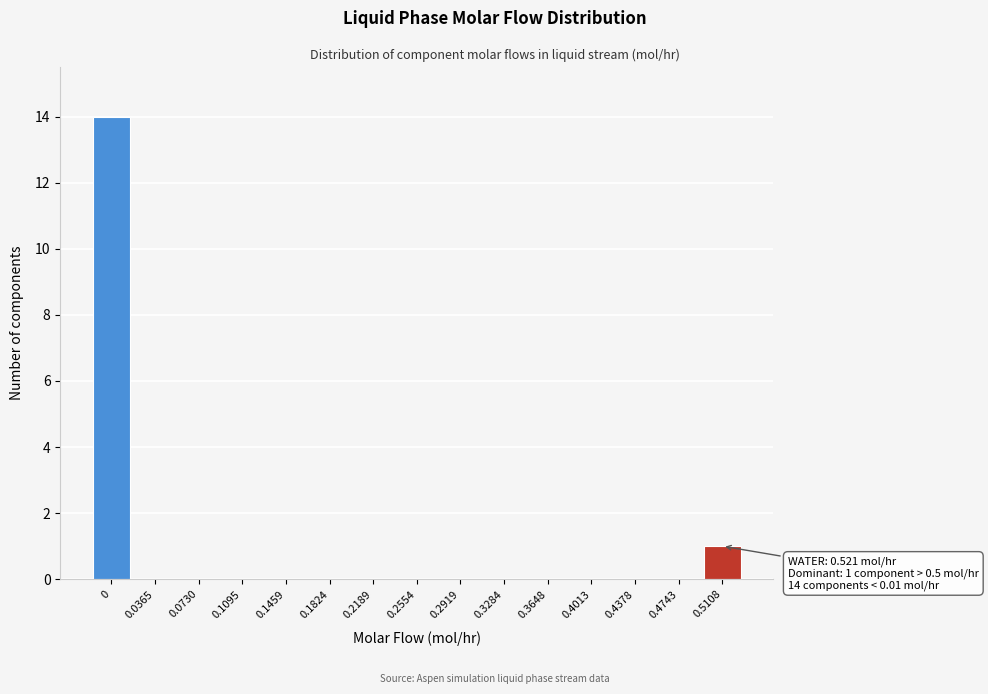

Reading right to left, what are all the values shown in this chart?

0.5108=1	0.4743=0	0.4378=0	0.4013=0	0.3648=0	0.3284=0	0.2919=0	0.2554=0	0.2189=0	0.1824=0	0.1459=0	0.1095=0	0.0730=0	0.0365=0	0=14